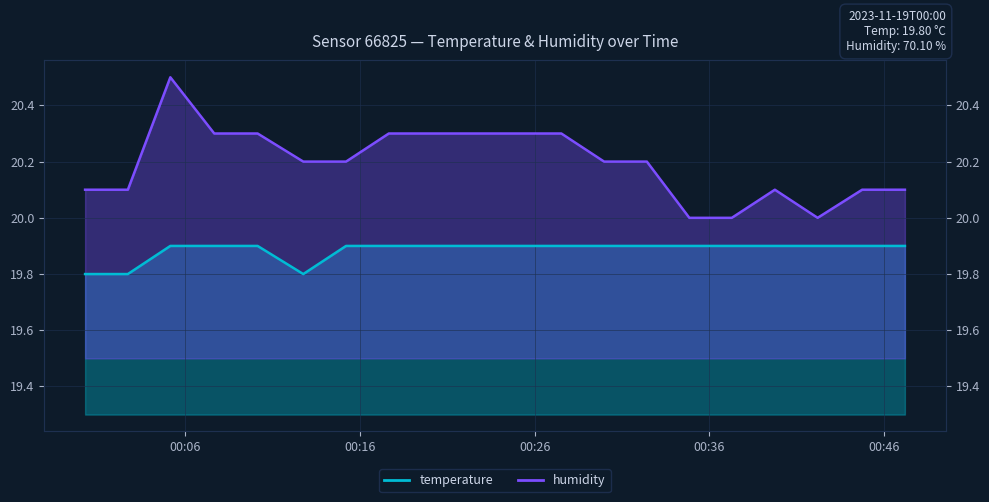

How many temperature values are between 19 and 20?

20